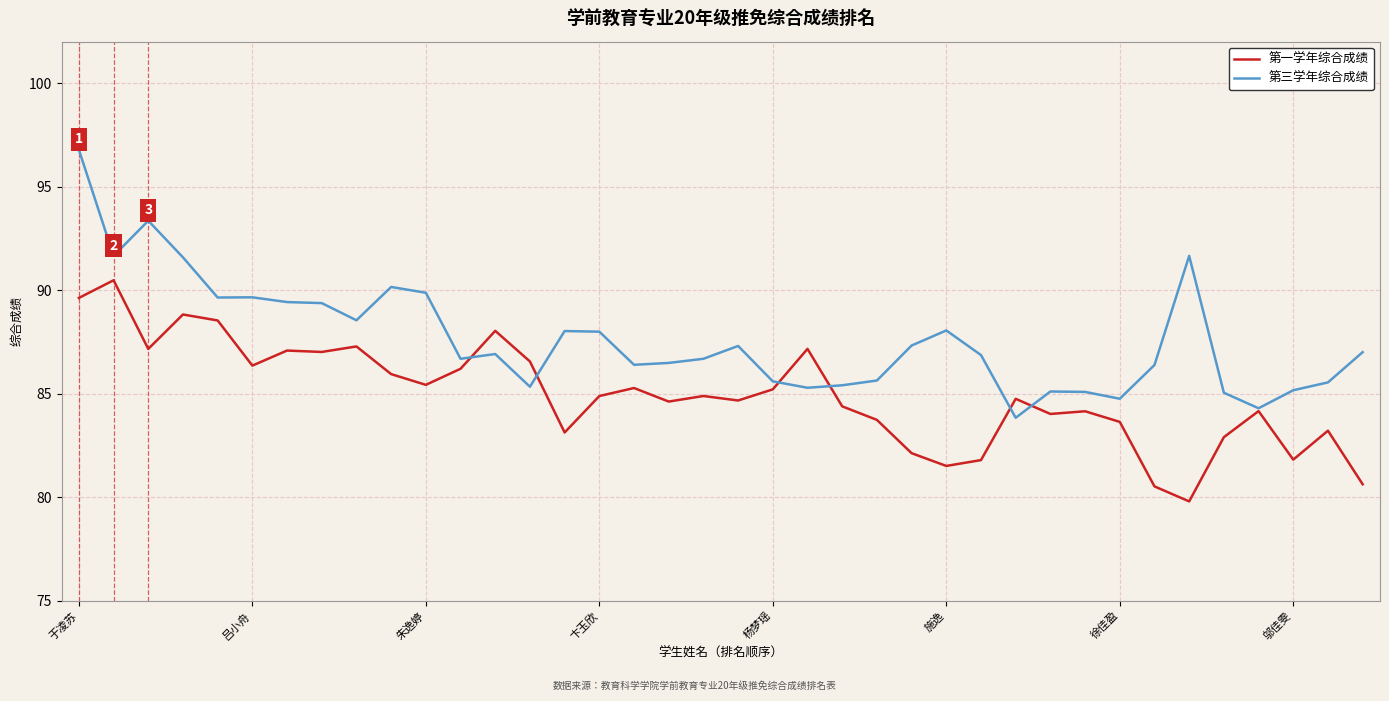

In 第三学年综合成绩, how many points are lower than both neighbors (excluding endpoints)?

10